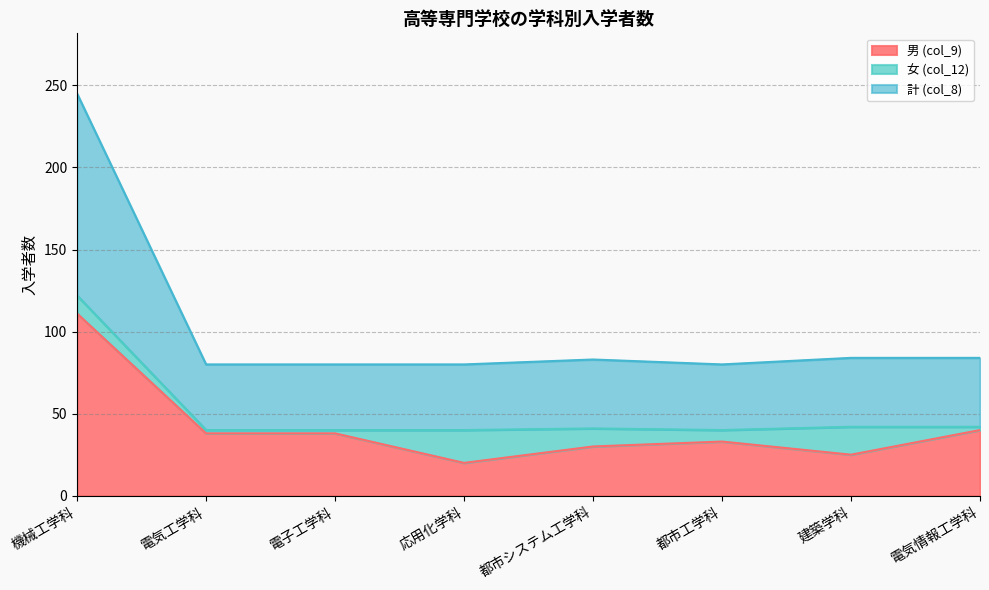

At which category is the sum across all series the highest?

機械工学科